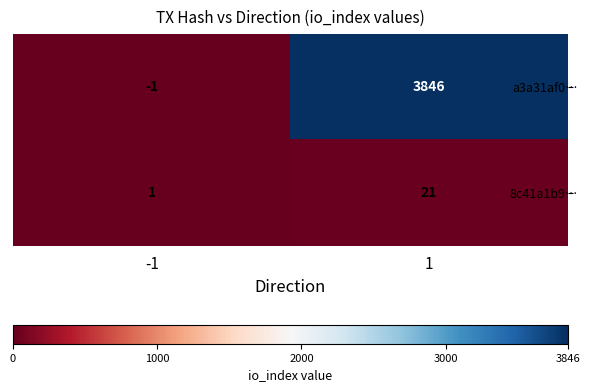

The a3a31af0… series shows -2 at -1. True or false?

False